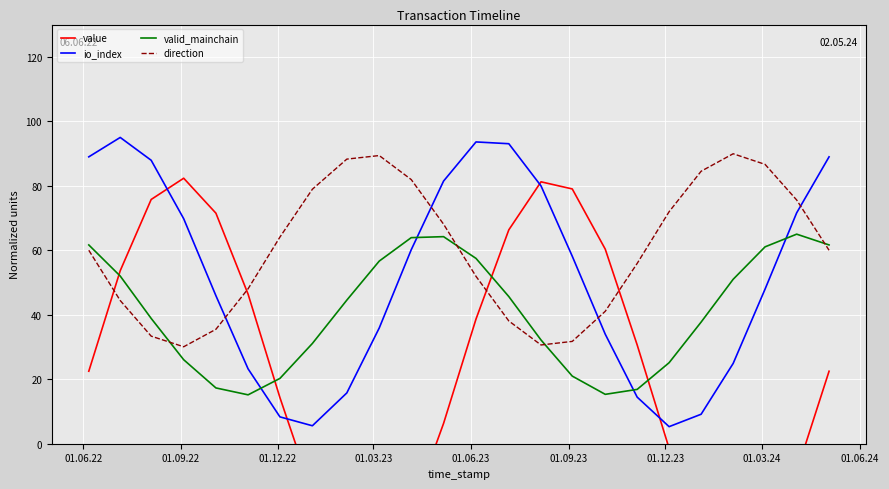

After their last crossing, which series has the higher values: valid_mainchain or io_index?

io_index